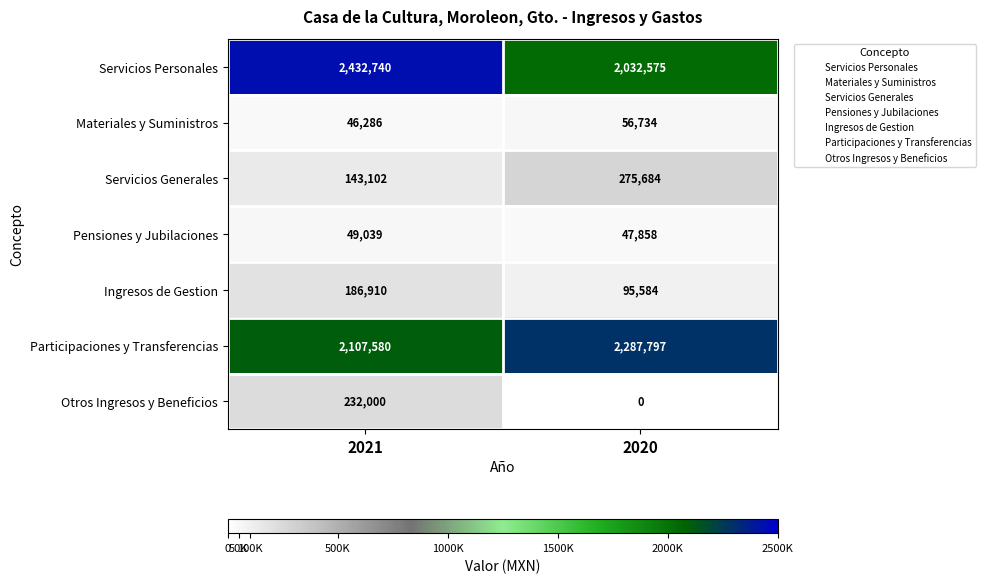

At how many categories does at least one series exceed 2248306?

2